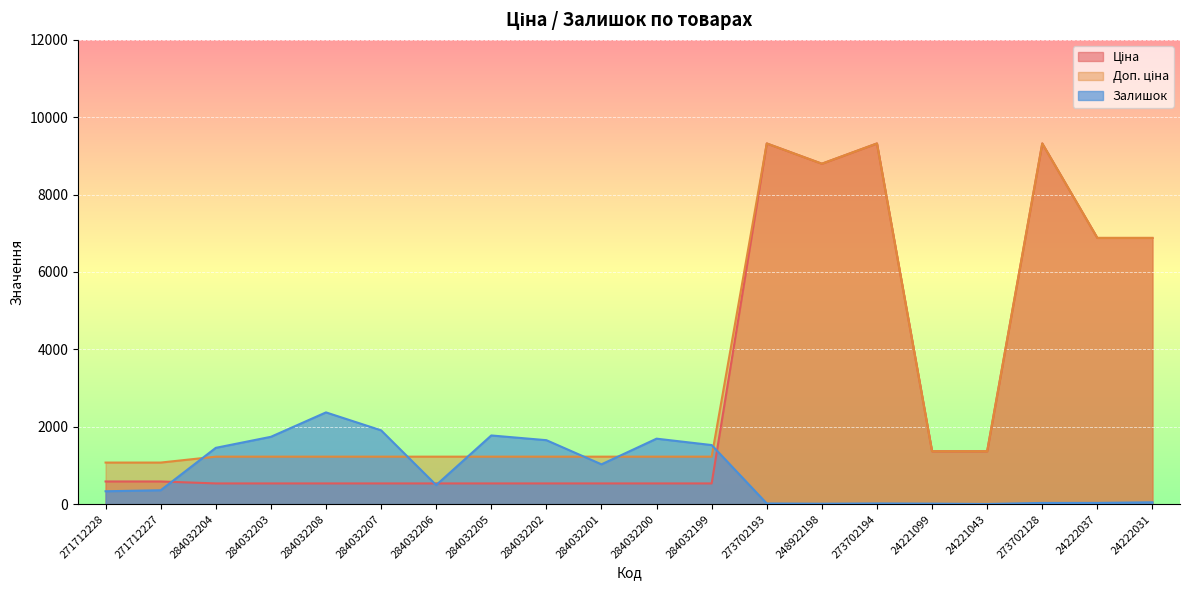

How many values in the Доп. ціна series are below 1227?

2